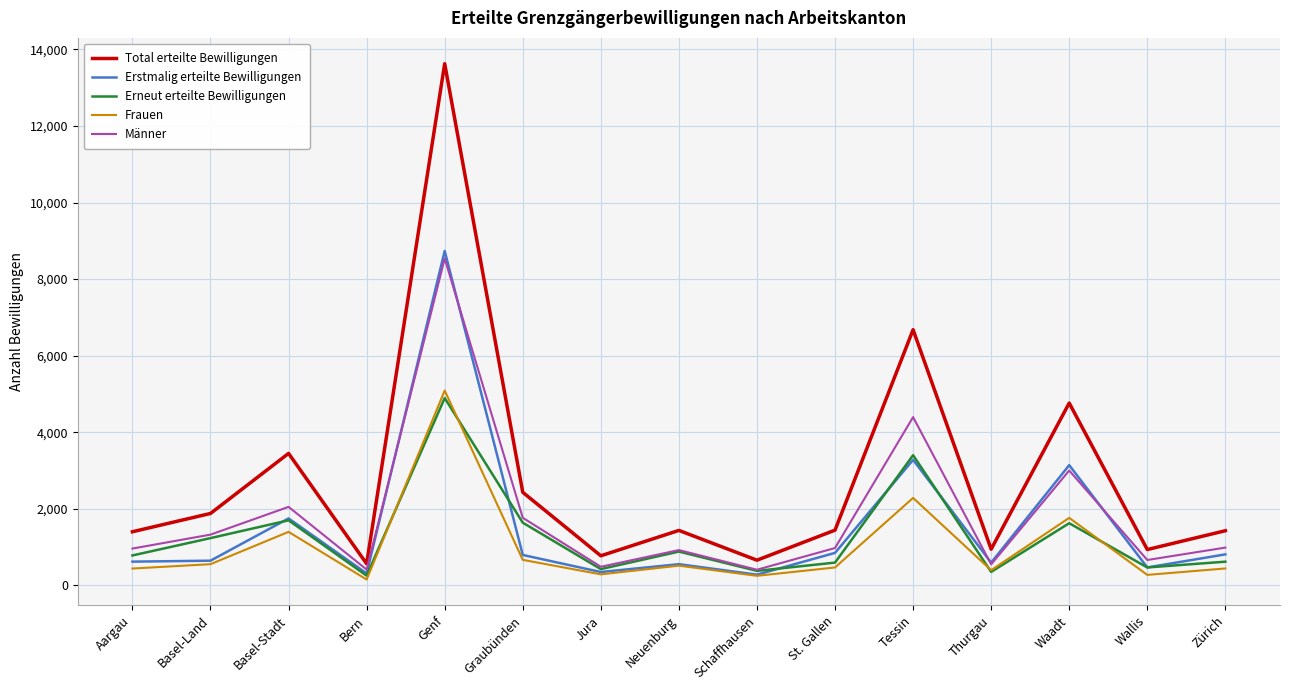

True or false: Männer and Total erteilte Bewilligungen intersect in this chart.

False